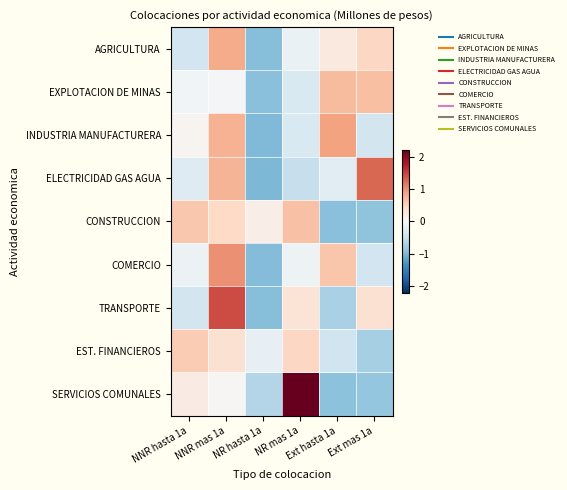

At which category is the sum across all series the highest?

NNR mas 1a